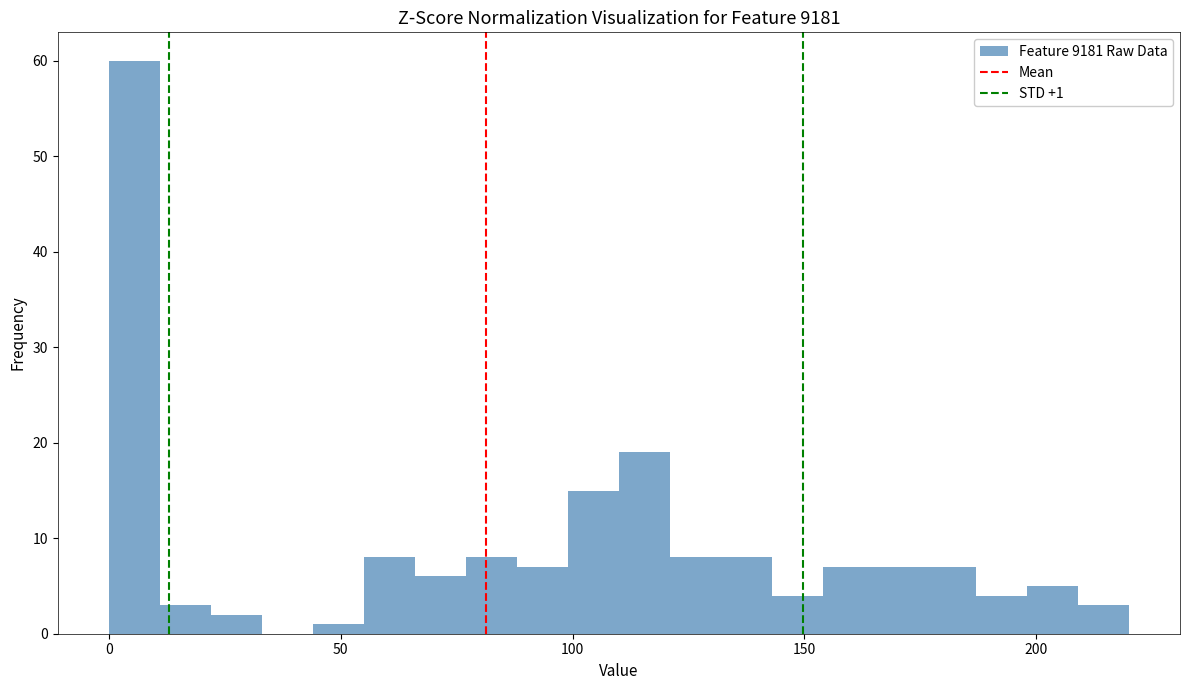

Read against the x-axis, roughly where is the centre of the tallest bar?

5